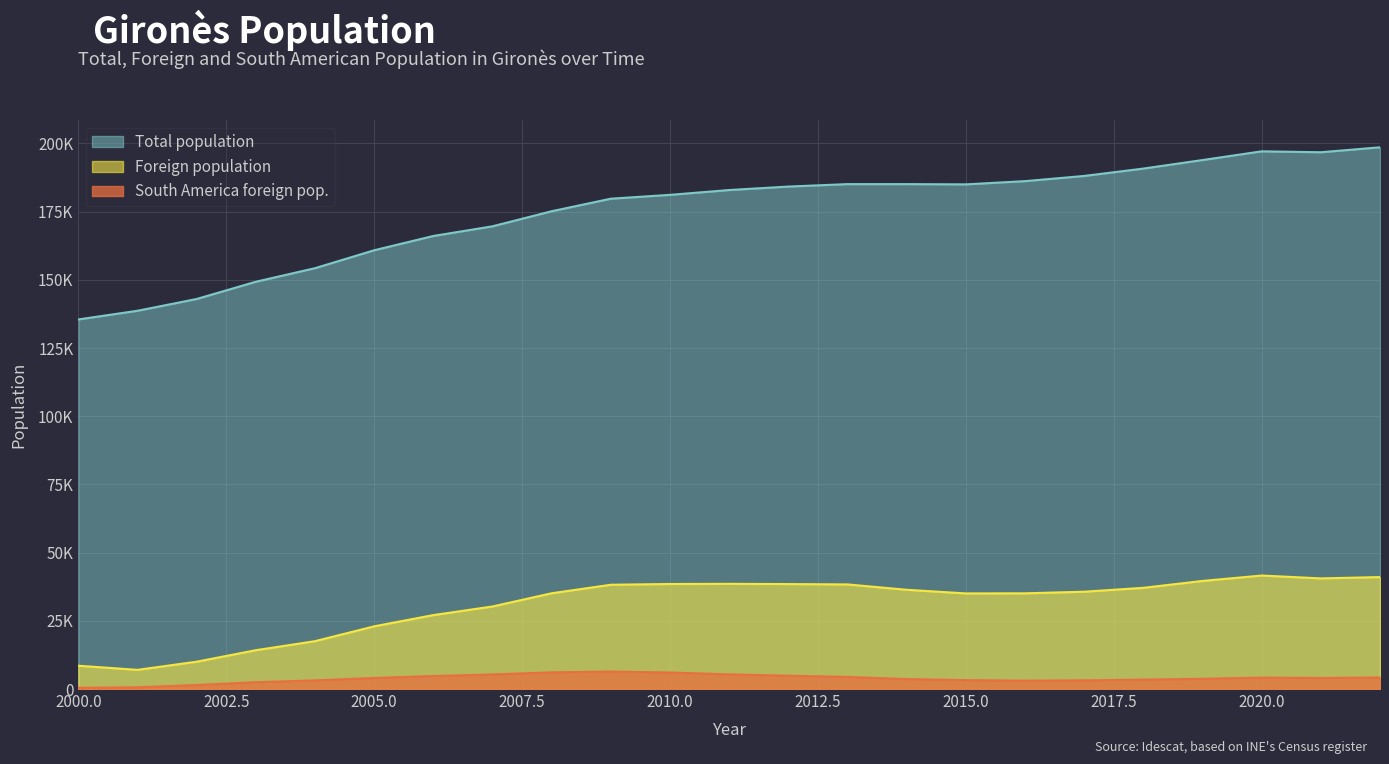

What is the maximum value shown in the chart?

198582